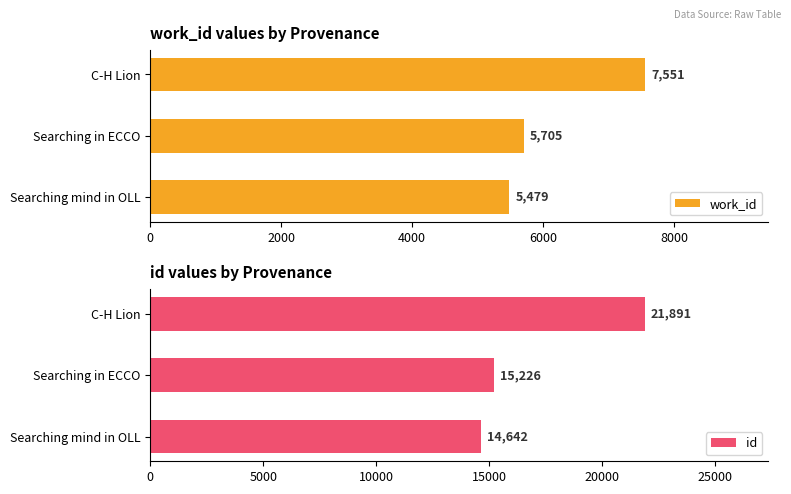

What is the minimum value for id?

14642